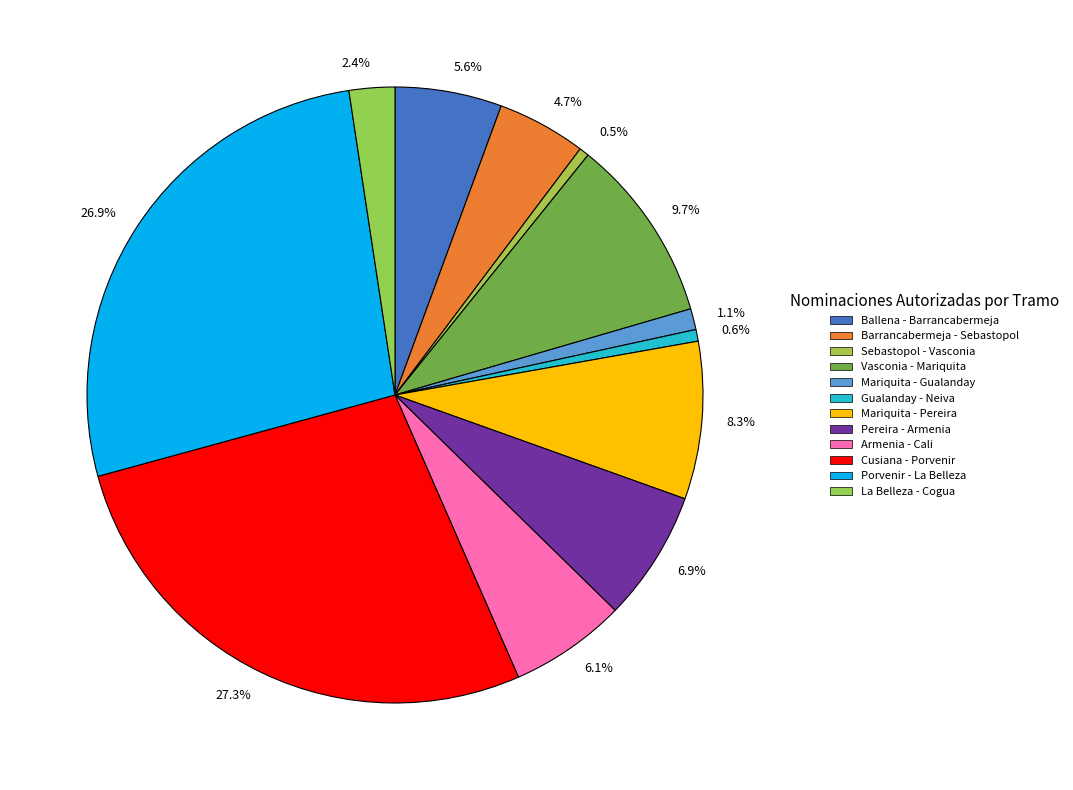

Which has a higher value, 26.9% or 6.9%?

26.9%